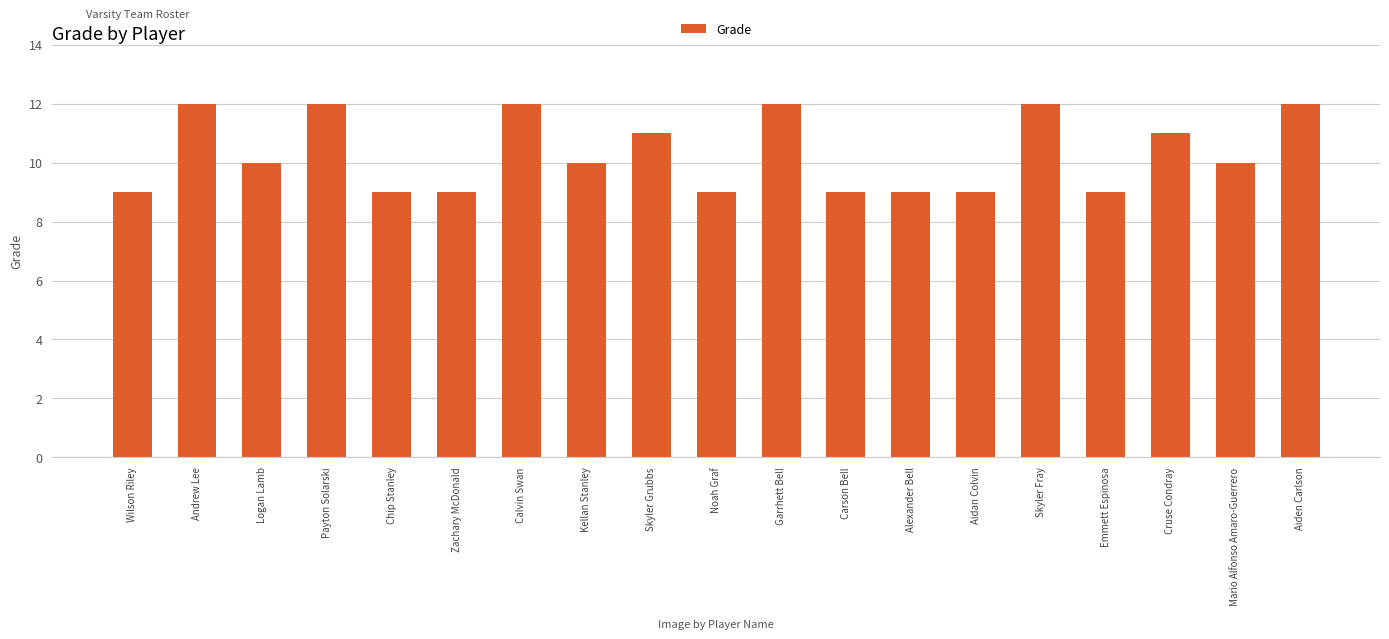

How many categories are shown in the chart?

19